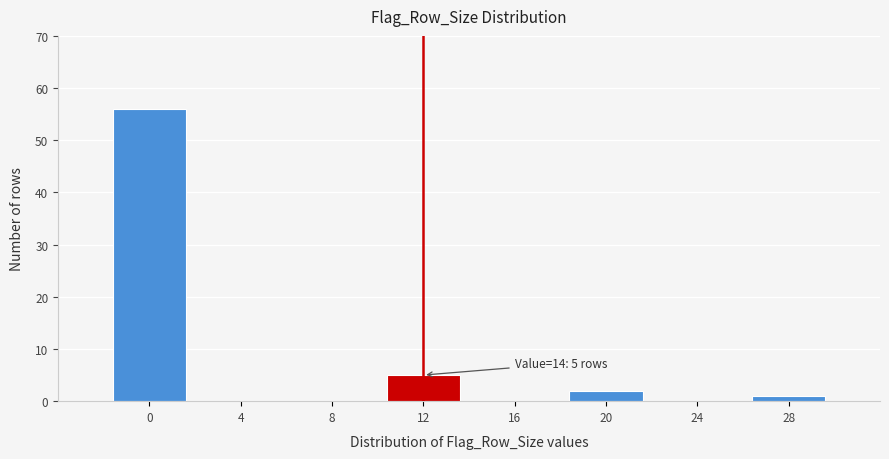

Reading right to left, extract all data points from this chart.

28=1	24=0	20=2	16=0	12=5	8=0	4=0	0=56